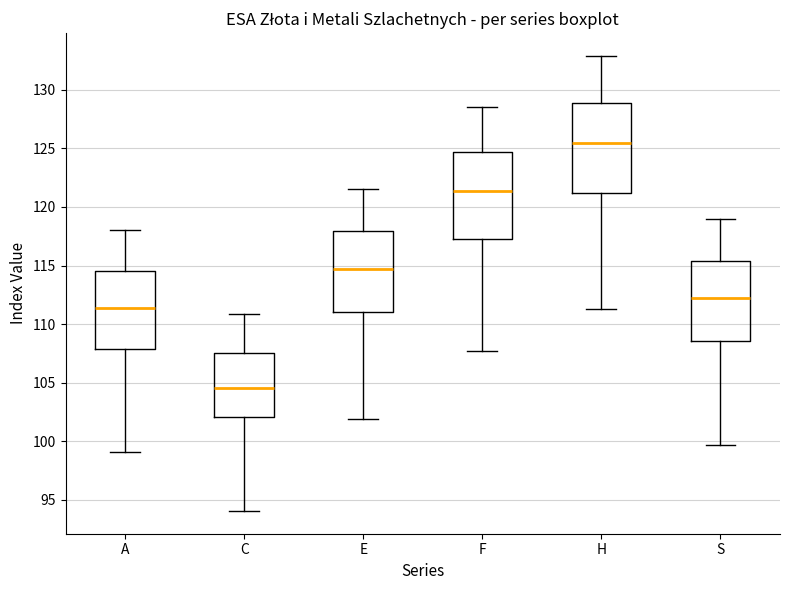

Reading left to right, read every box against the y-axis: the position of its median line, the range the box covers, and the ends of its whiskers. The values are not printed on the chart, so give them approximately, as read against the axis.

A: median 111.5, box 108.0 to 114.5, whiskers 99.0 to 118.0
C: median 104.5, box 102.0 to 107.5, whiskers 94.0 to 111.0
E: median 114.5, box 111.0 to 118.0, whiskers 102.0 to 121.5
F: median 121.5, box 117.5 to 124.5, whiskers 107.5 to 128.5
H: median 125.5, box 121.0 to 129.0, whiskers 111.5 to 133.0
S: median 112.5, box 108.5 to 115.5, whiskers 99.5 to 119.0